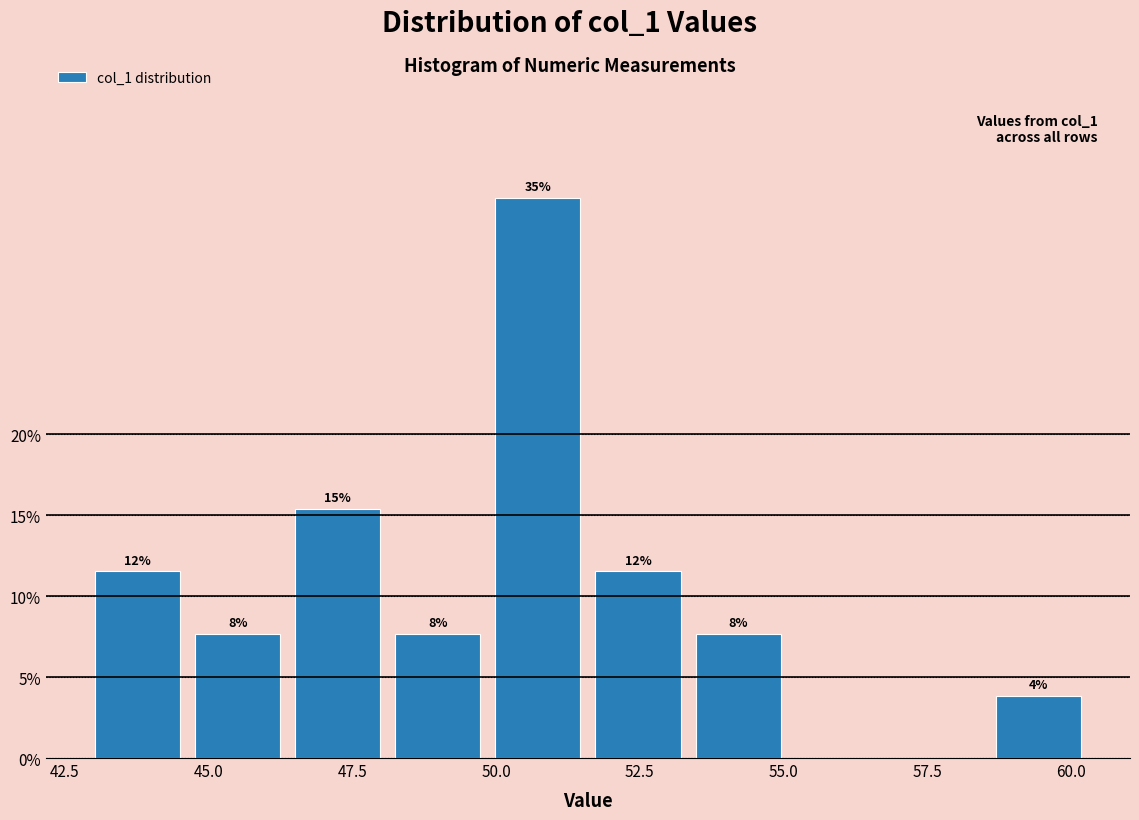

Around what value on the x-axis is the tallest bar? Give the approximate position of its centre, as read against the axis.

50.5